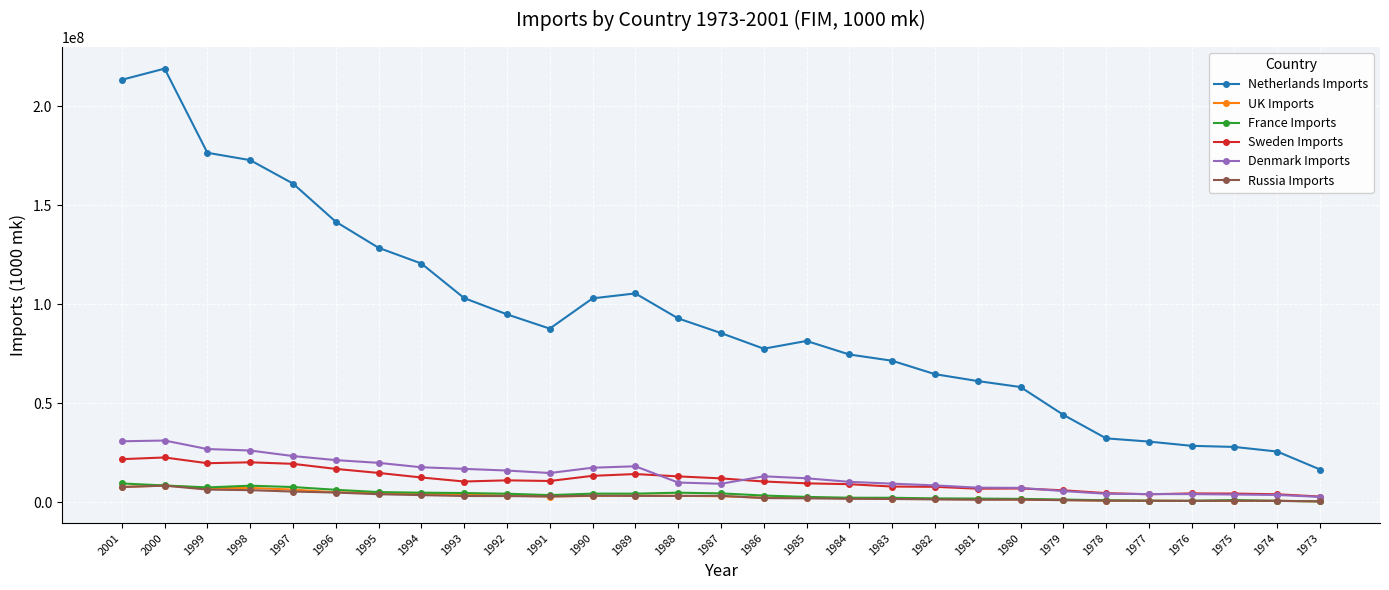

Where does the Russia Imports series first go above 2992581?

2001